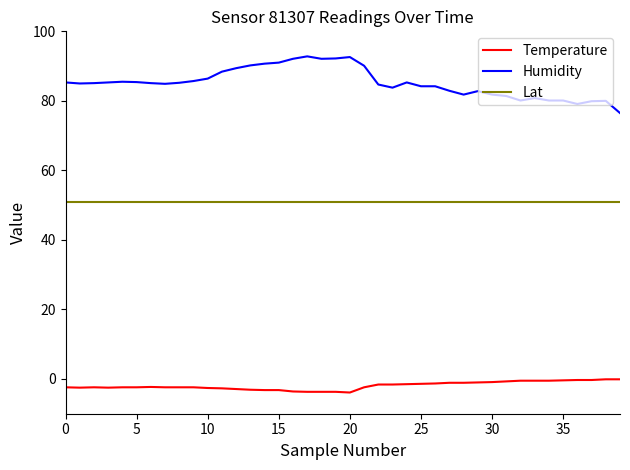

At how many categories does at least one series exceed 12?

40